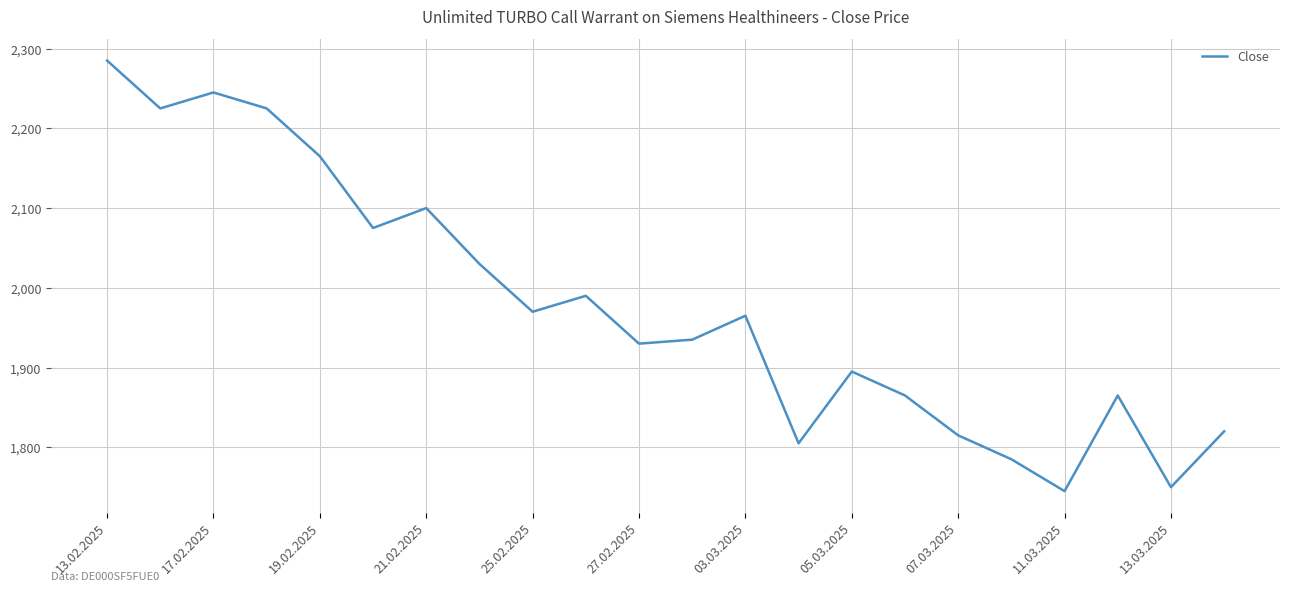

Reading right to left, extract all data points from this chart.

1820	1750	1865	1745	1785	1815	1865	1895	1805	1965	1935	1930	1990	1970	2030	2100	2075	2165	2225	2245	2225	2285